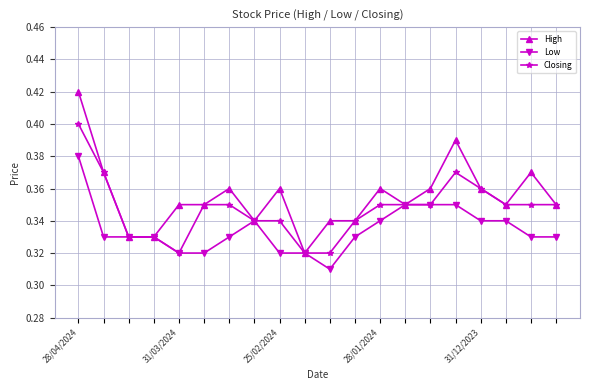

Count the Low values in the range 0 to 1.

20